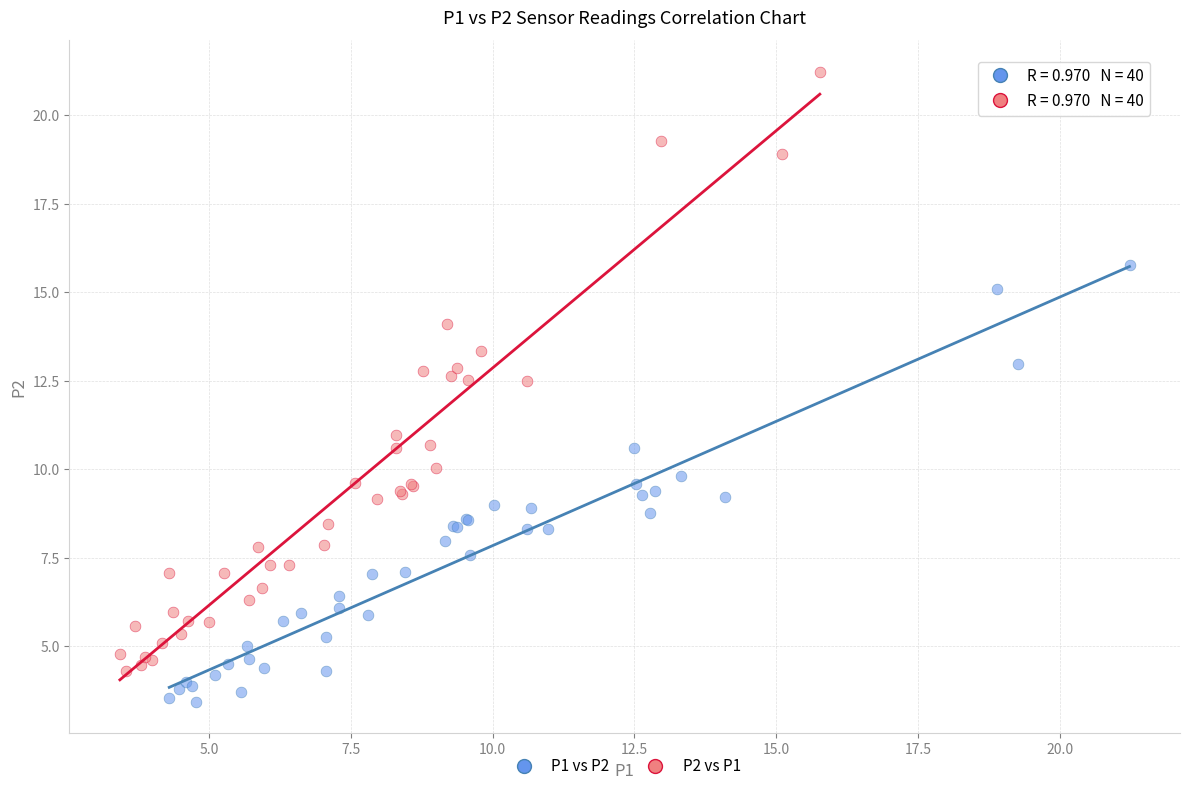

Which series has the largest Y range (max minus min)?

P2 vs P1